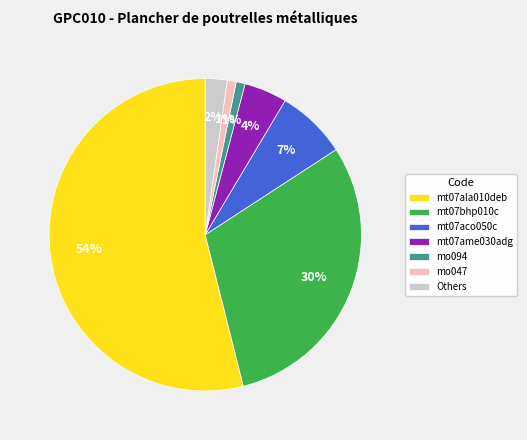

True or false: mt07ame030adg accounts for 4% of the total.

True